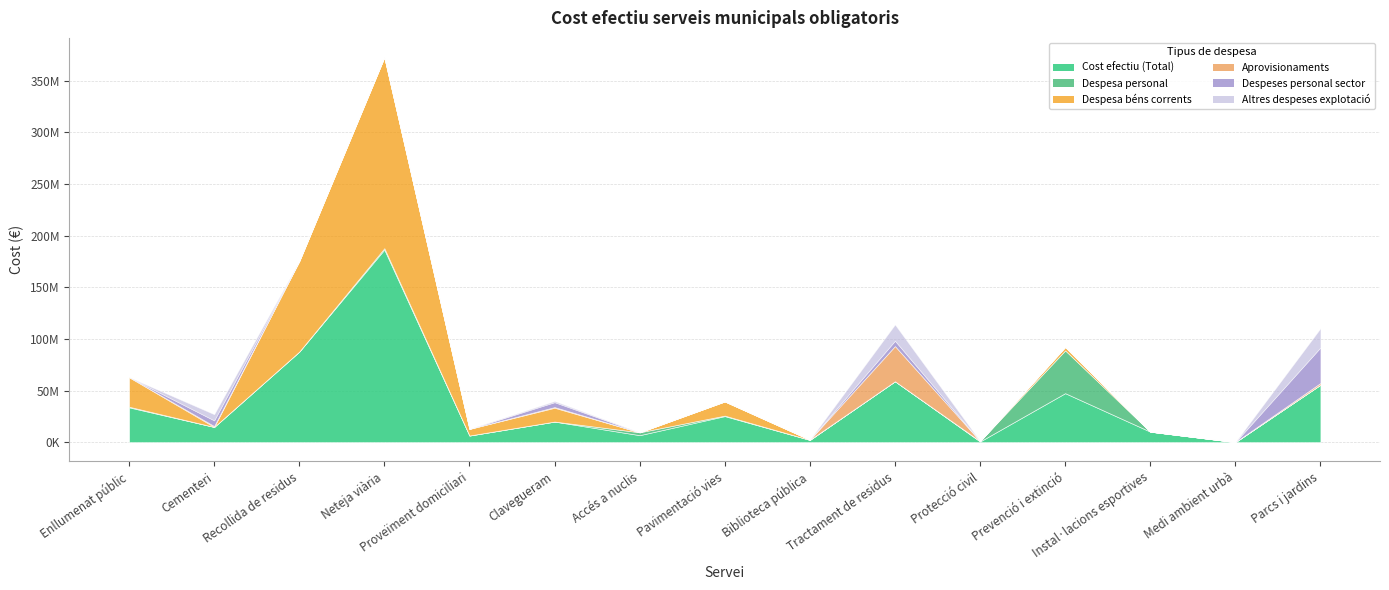

What is the difference between the maximum and minimum values in the Despesa béns corrents series?

184988838.8